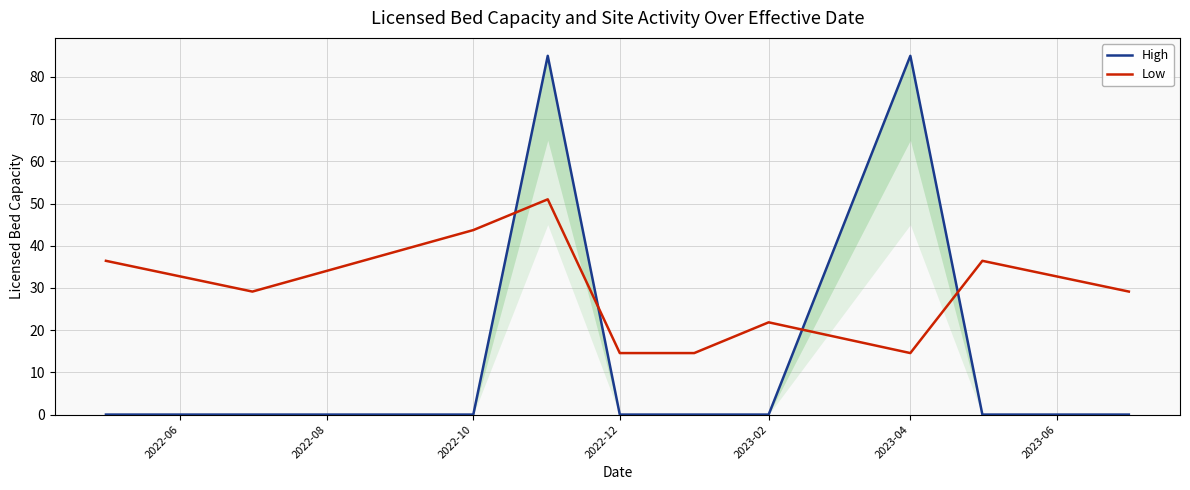

How many data points does each series have?

10